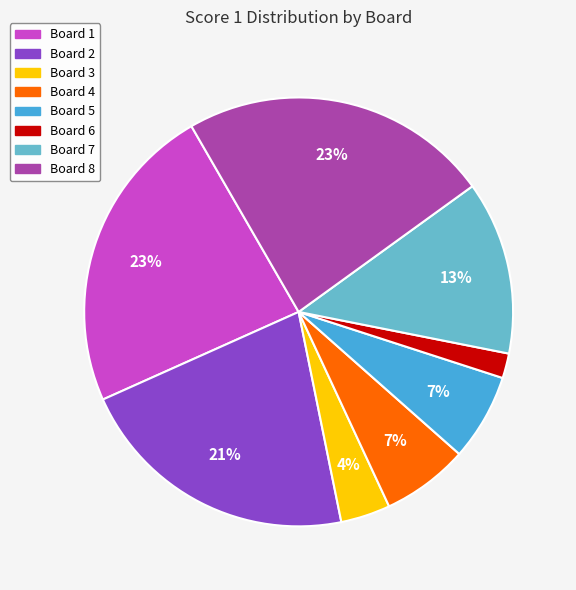

Which has a higher value, Board 1 or Board 5?

Board 1